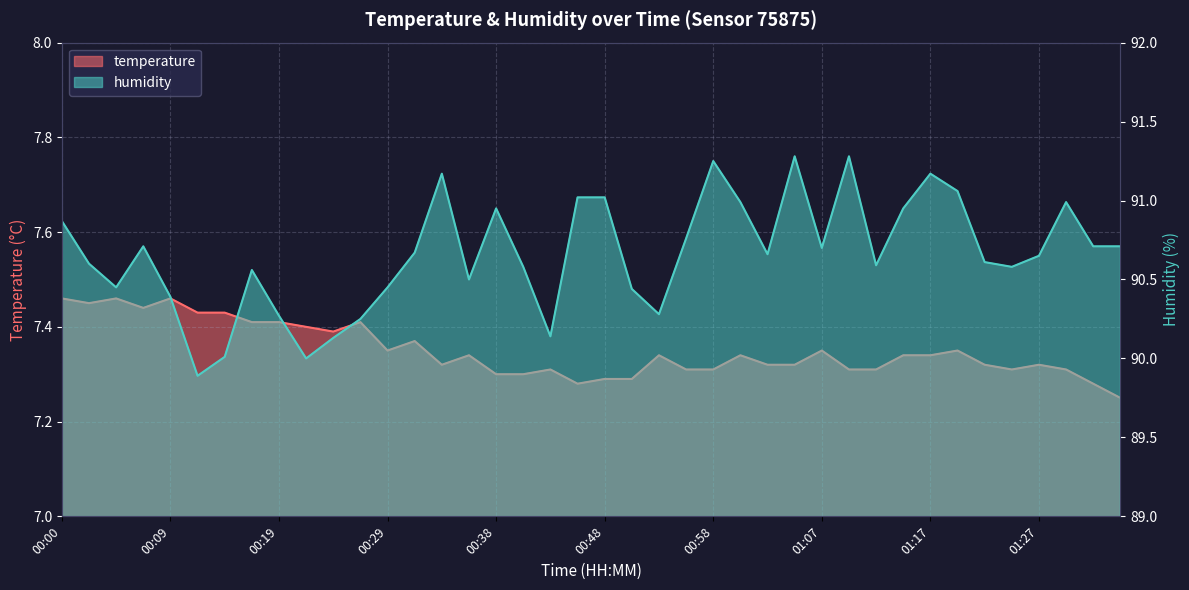

What is the sum of the temperature values at 00:48 and 00:12?

14.7